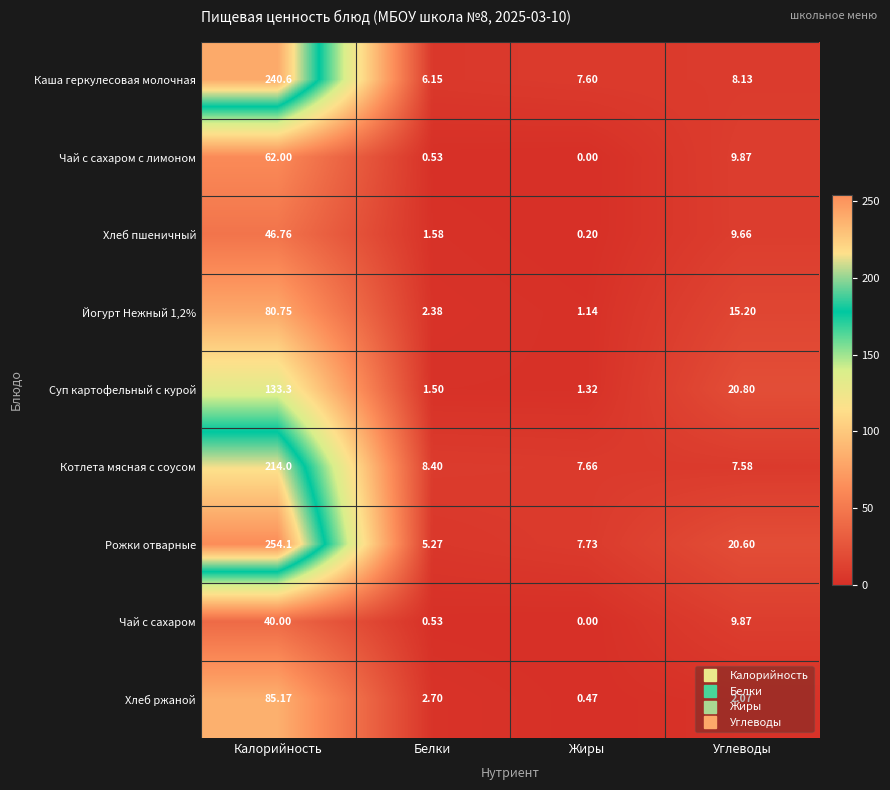

Rank the categories by Хлеб пшеничный value from lowest to highest.

Жиры, Белки, Углеводы, Калорийность